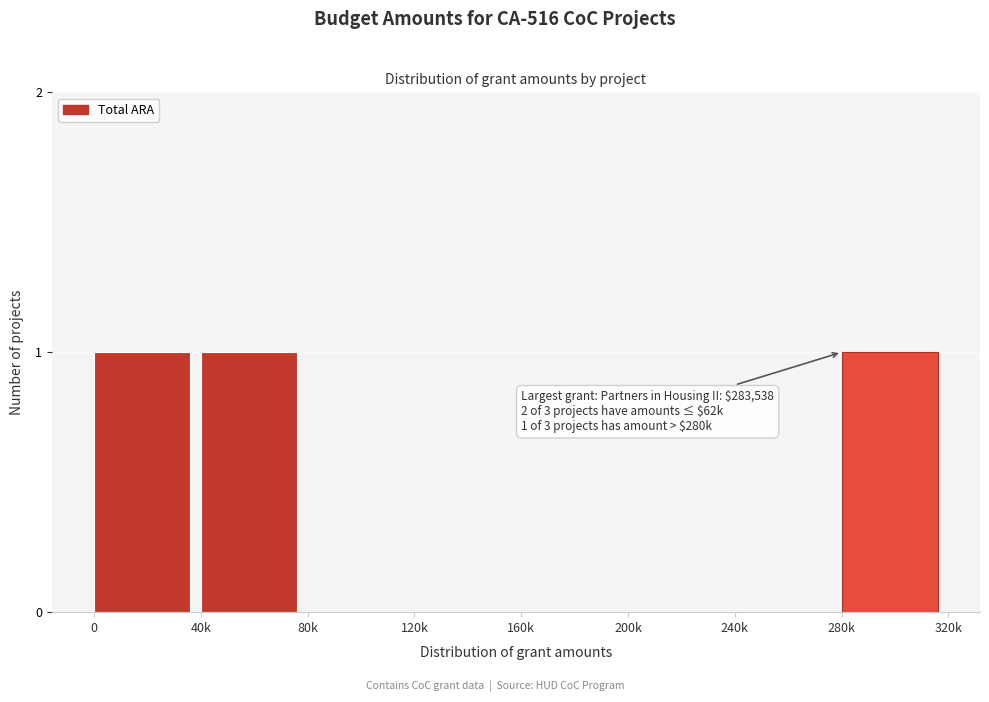

Reading left to right, extract all data points from this chart.

0=1	40k=1	80k=0	120k=0	160k=0	200k=0	240k=0	280k=1